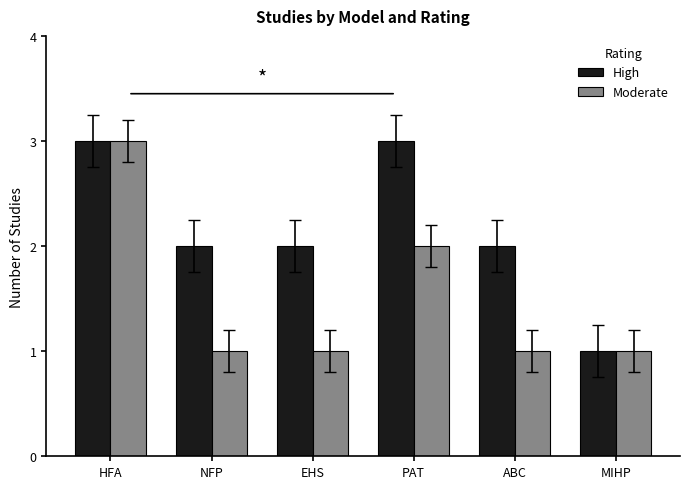

The High series shows 3 at PAT. True or false?

True